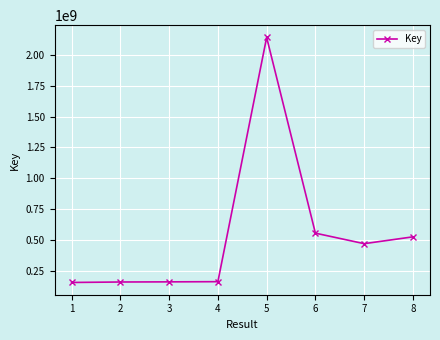

Does the chart display data point markers on the line(s)?

Yes